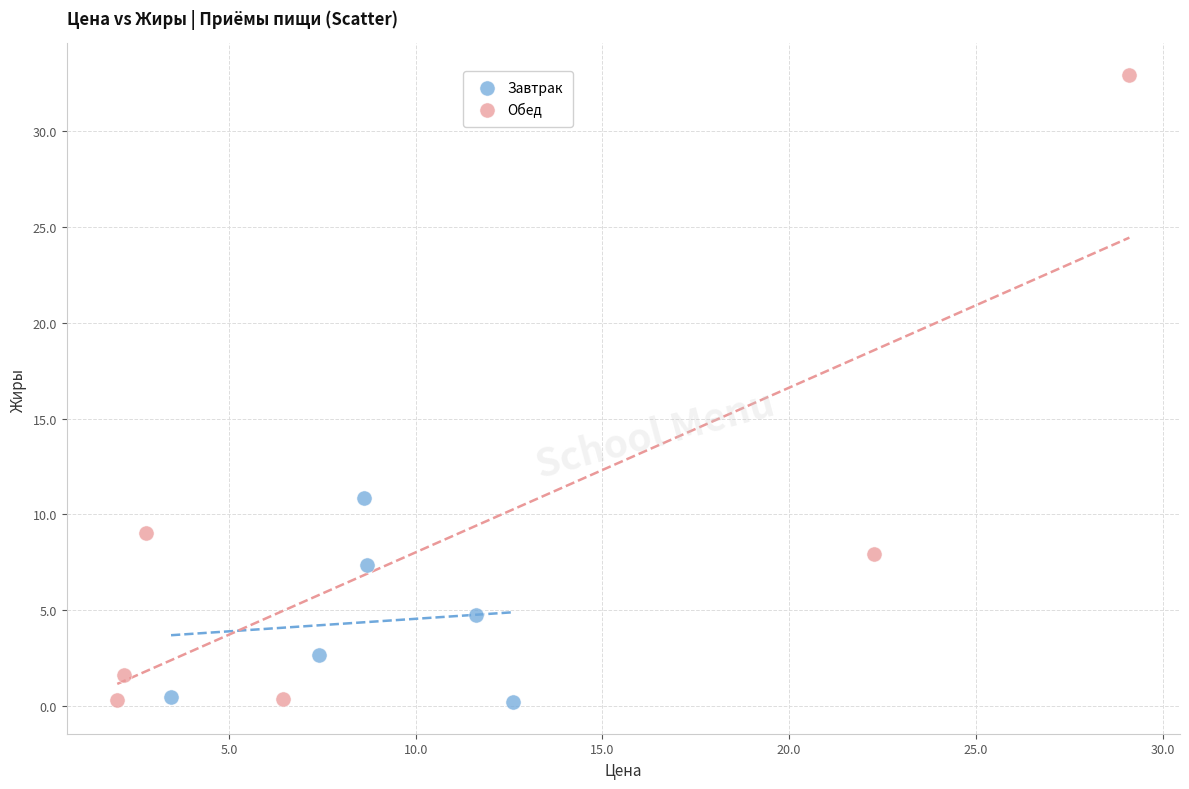

What are all the series names shown in the legend?

Завтрак, Обед